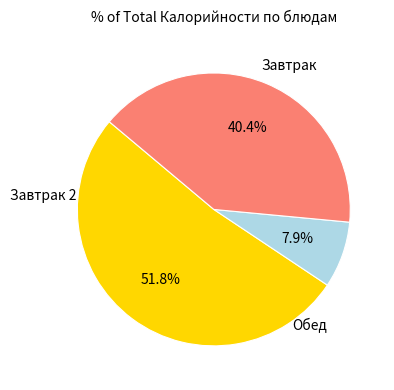

How many slices are in this pie chart?

3